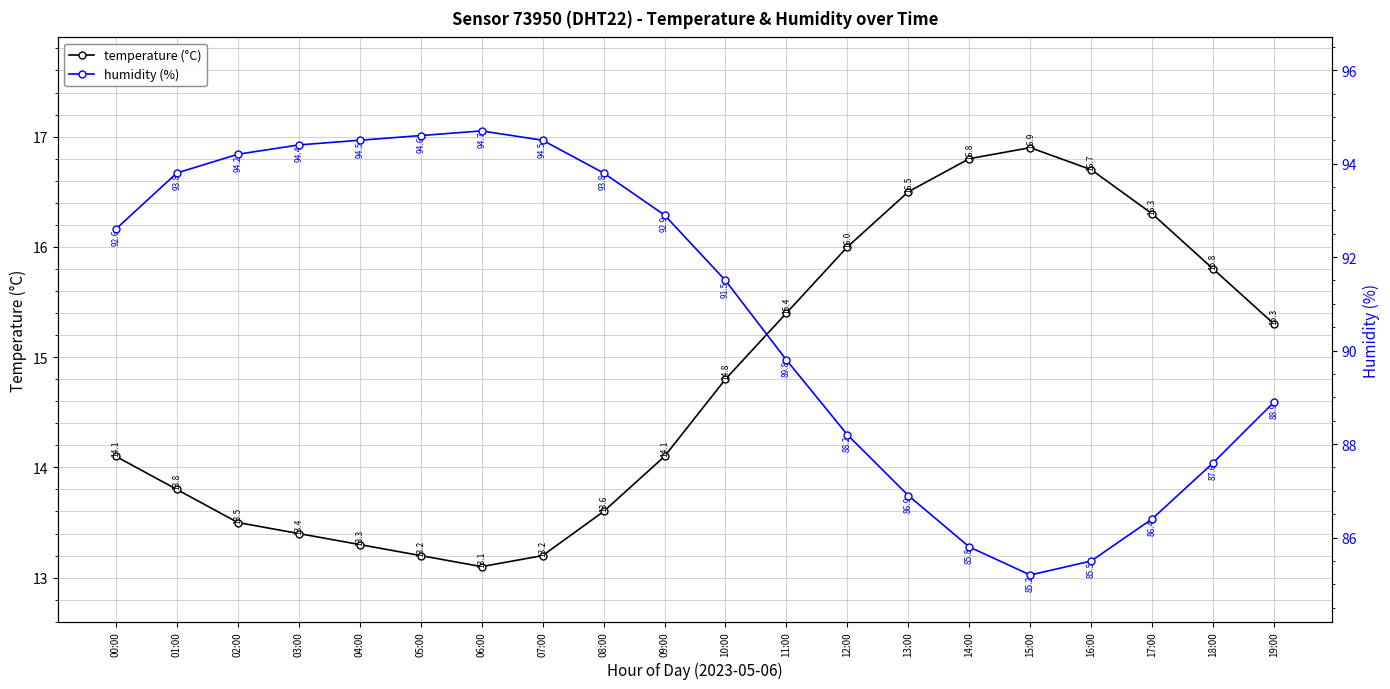

Reading left to right, extract all data points from this chart.

temperature (°C): 14.1	13.8	13.5	13.4	13.3	13.2	13.1	13.2	13.6	14.1	14.8	15.4	16.0	16.5	16.8	16.9	16.7	16.3	15.8	15.3
humidity (%): 92.6	93.8	94.2	94.4	94.5	94.6	94.7	94.5	93.8	92.9	91.5	89.8	88.2	86.9	85.8	85.2	85.5	86.4	87.6	88.9